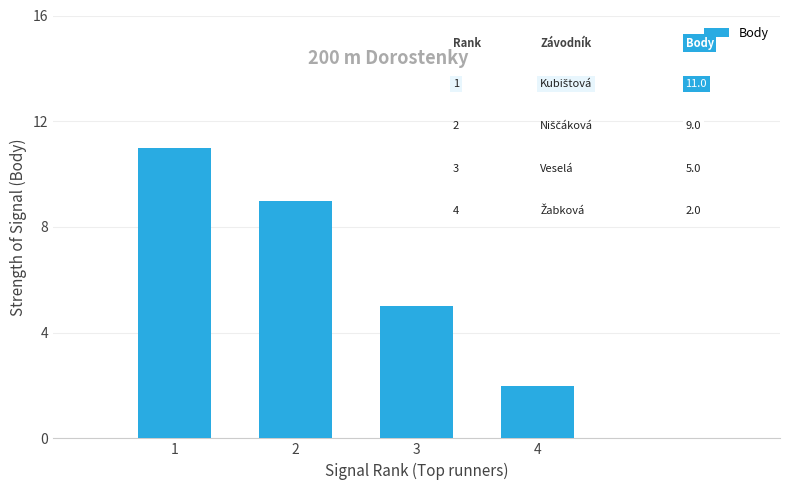

How many values are between 5 and 11?

3